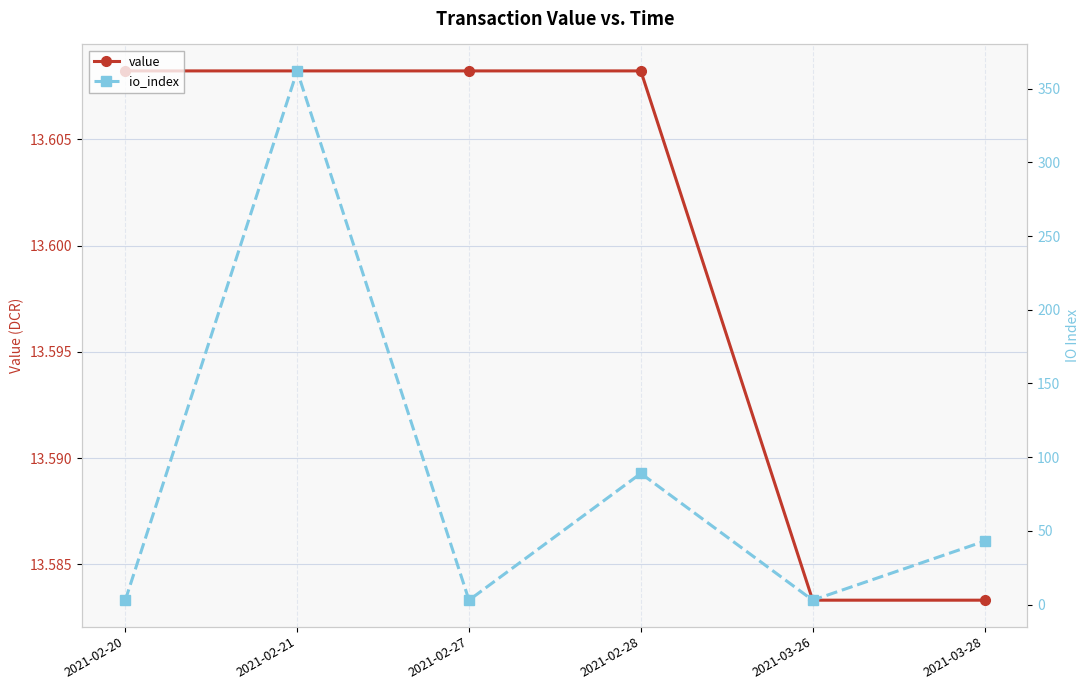

What is the value of the io_index point at the 1st from the left?

3.0